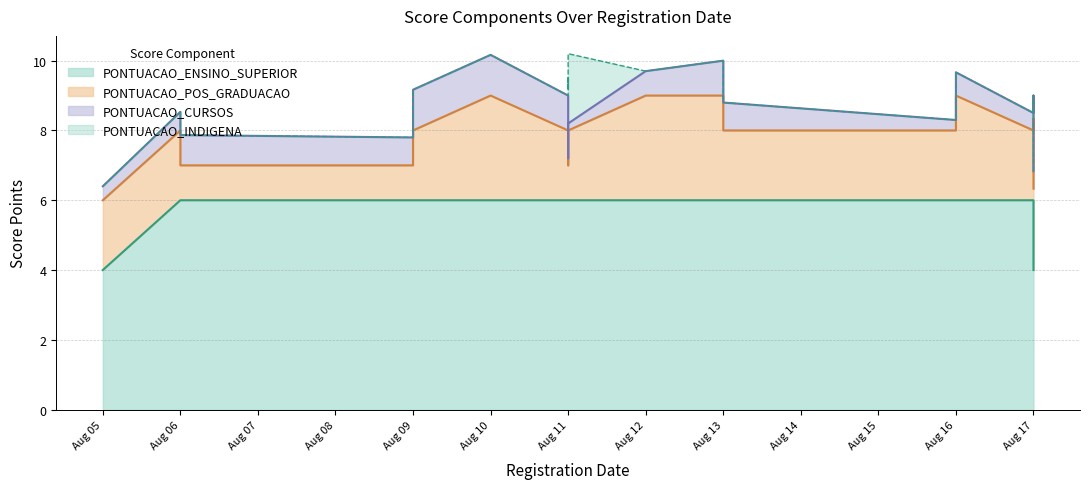

How many values in the PONTUACAO_POS_GRADUACAO series are below 3?

6